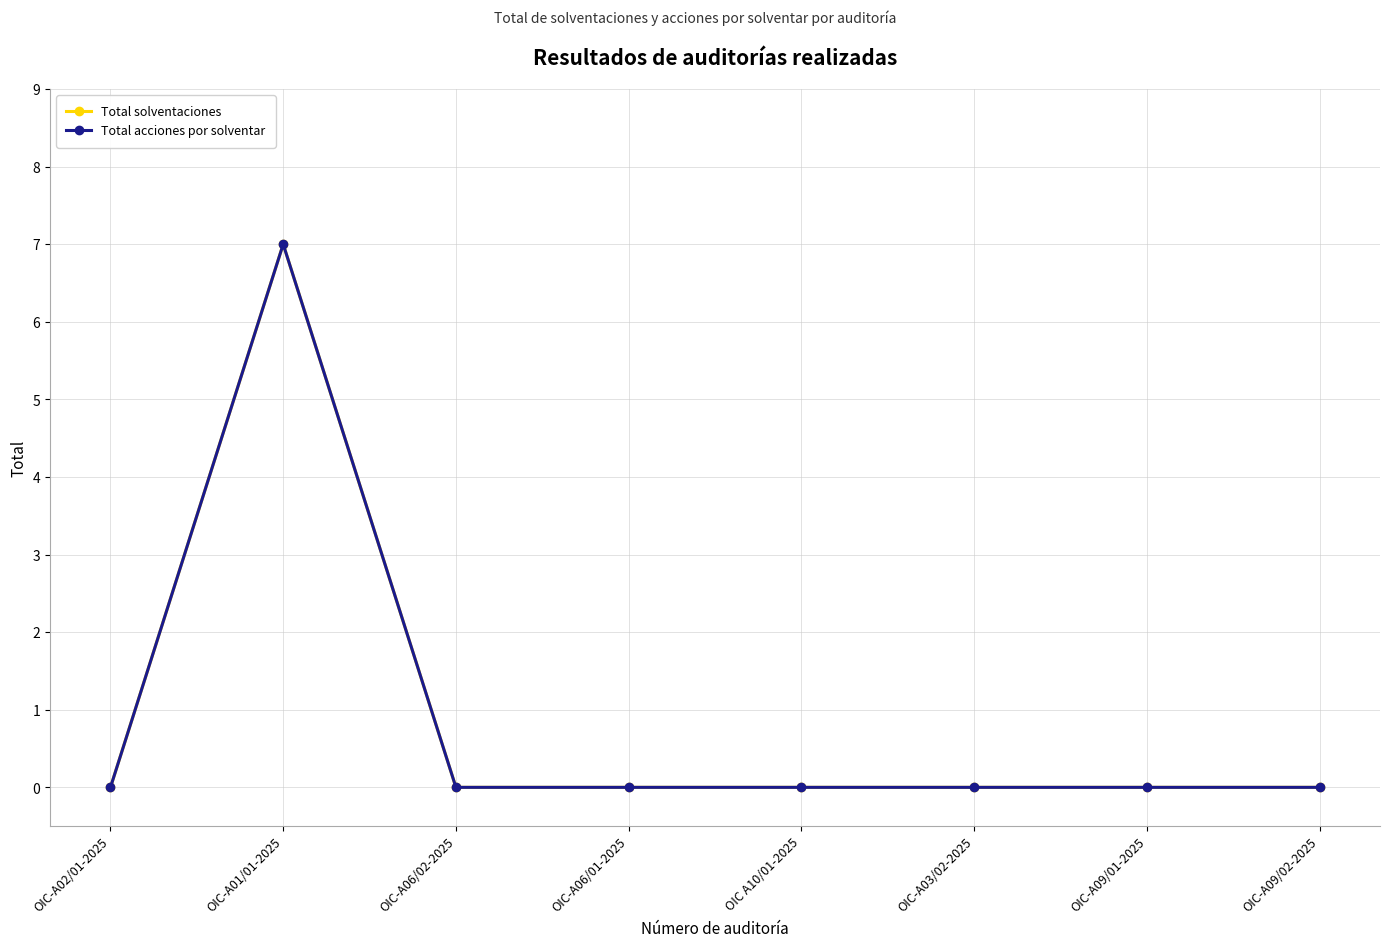

What is the difference between the maximum and minimum values in the Total solventaciones series?

7